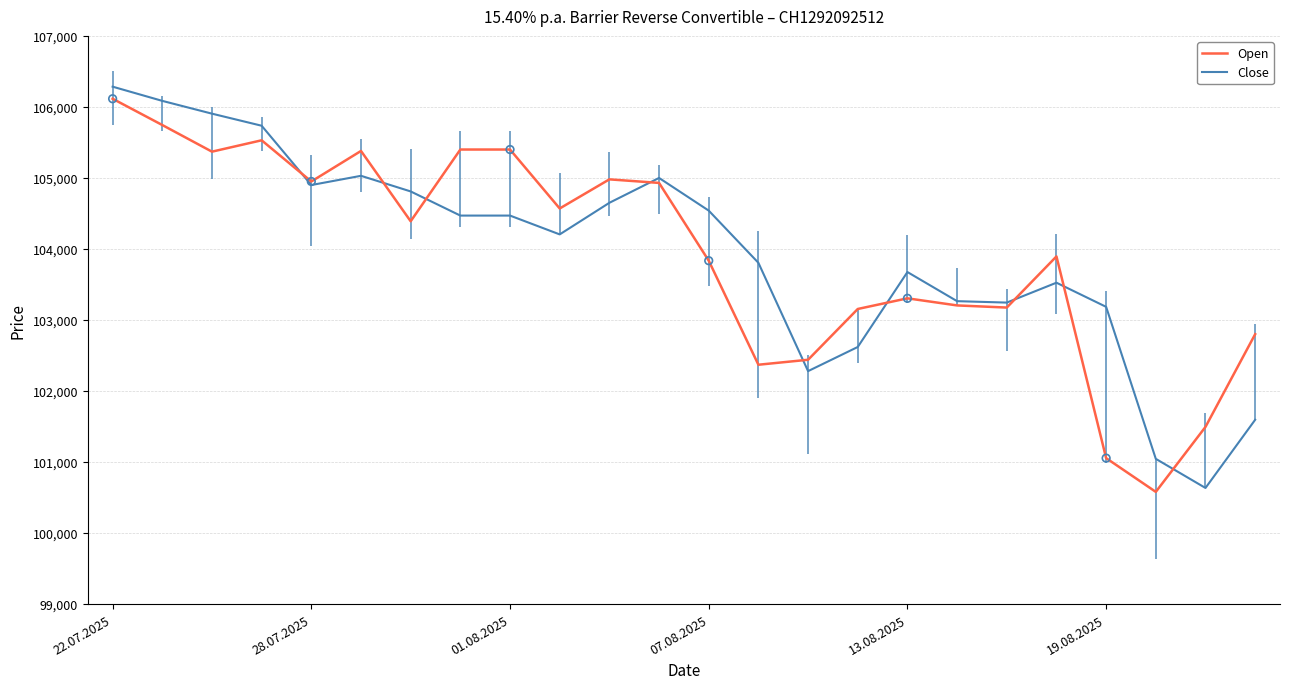

At which category is the sum across all series the highest?

22.07.2025